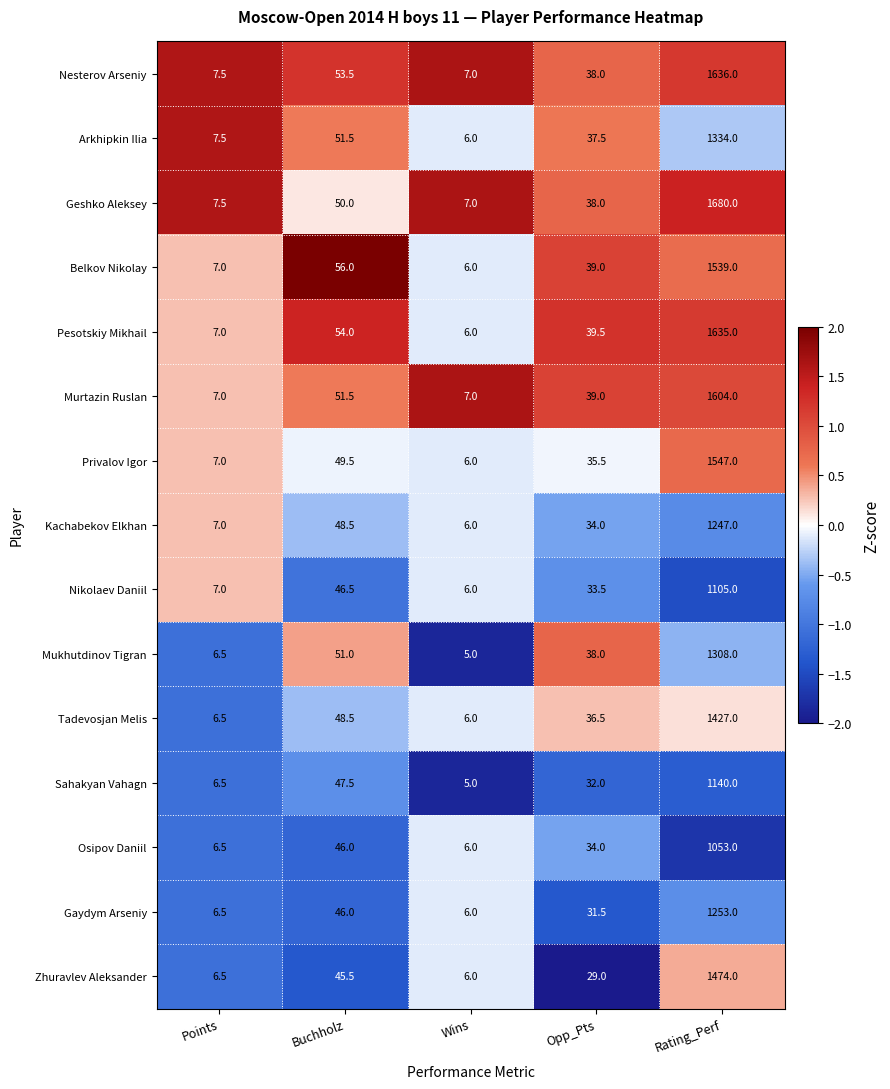

Which label corresponds to the smallest value in the chart?

Wins